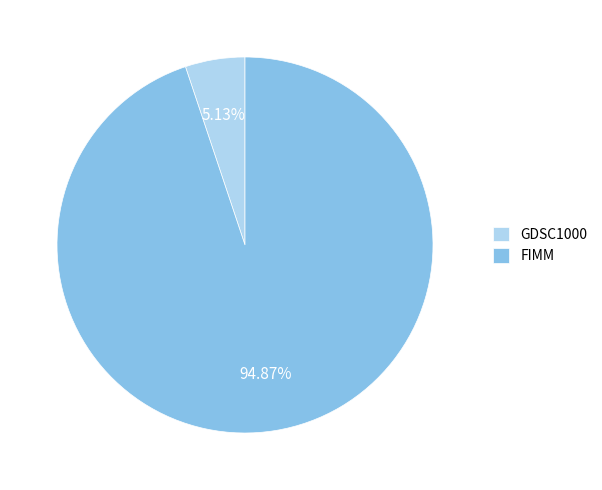

To the nearest percent, what is the difference between the GDSC1000 and FIMM slice percentages?

90%